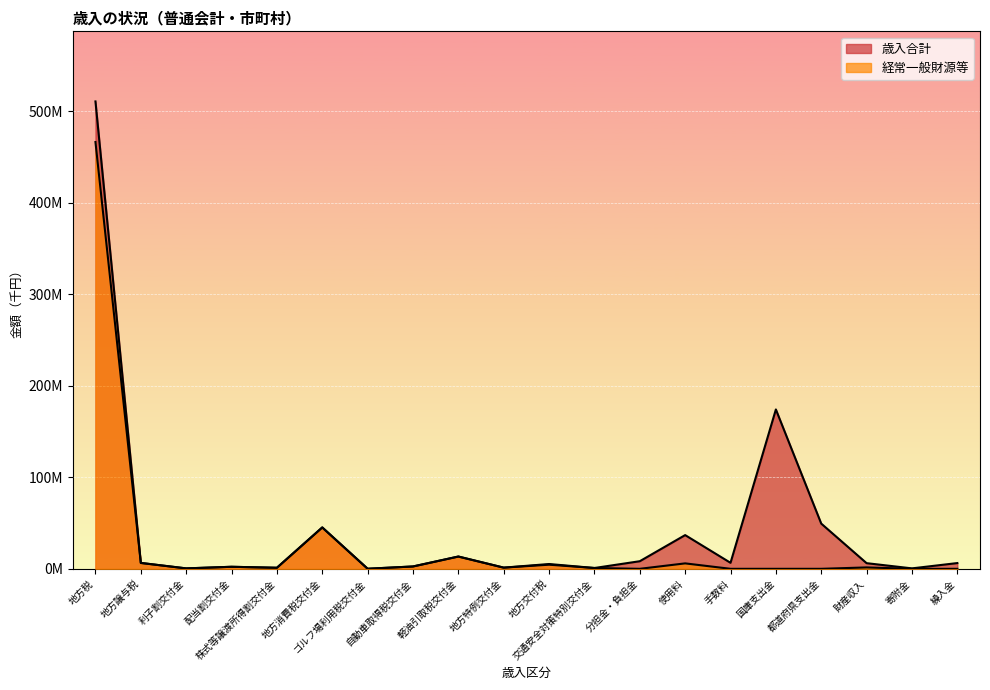

At which category is the sum across all series the highest?

地方税